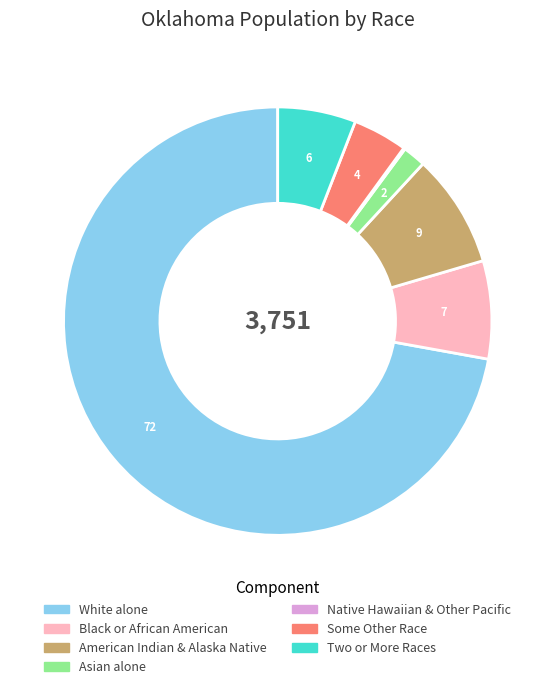

Is there a majority slice in this chart?

Yes